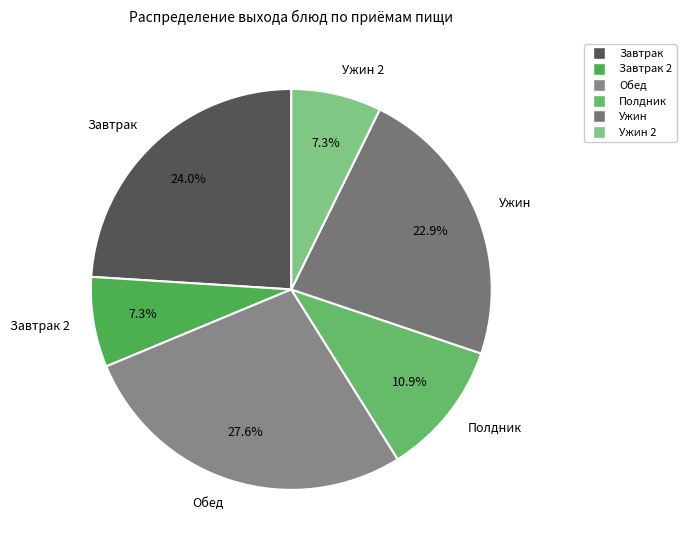

Approximately how many times larger is the value at Обед compared to Ужин 2?

3.8